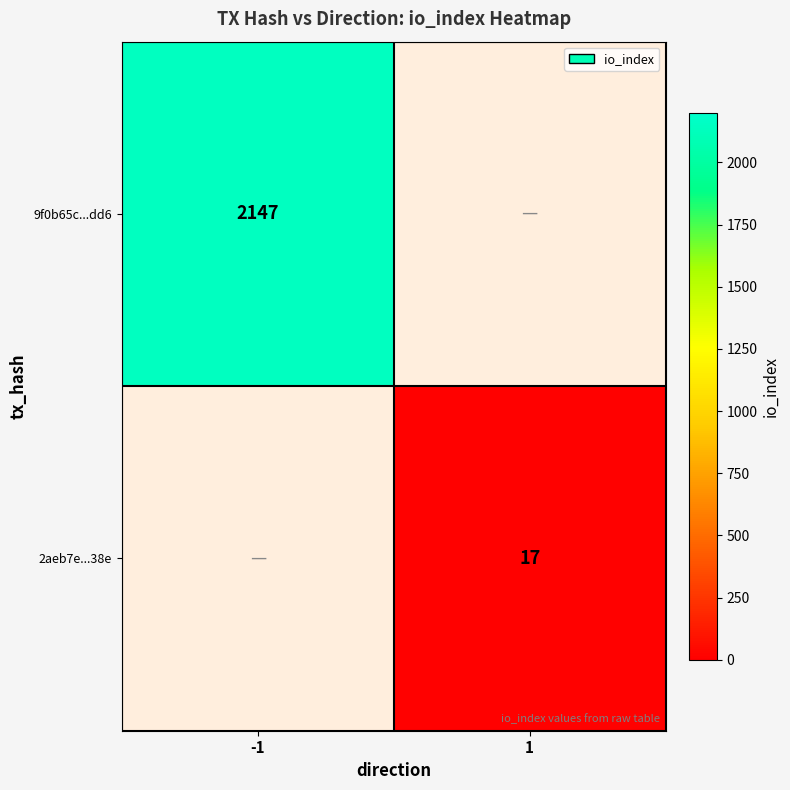

Which has a higher value, 1 or -1?

-1